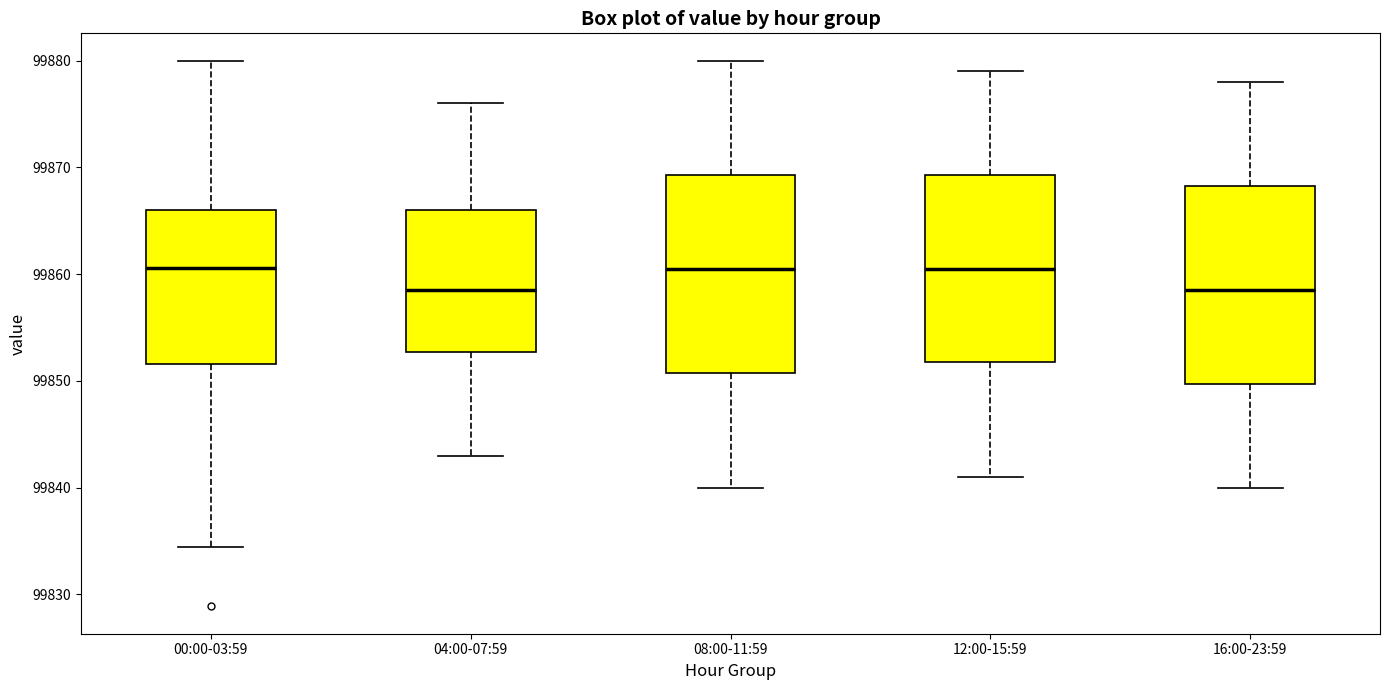

Reading left to right, read every box against the y-axis: the position of its median line, the range the box covers, and the ends of its whiskers. The values are not printed on the chart, so give them approximately, as read against the axis.

00:00-03:59: median 99861, box 99852 to 99866, whiskers 99834 to 99880
04:00-07:59: median 99859, box 99853 to 99866, whiskers 99843 to 99876
08:00-11:59: median 99861, box 99851 to 99869, whiskers 99840 to 99880
12:00-15:59: median 99861, box 99852 to 99869, whiskers 99841 to 99879
16:00-23:59: median 99859, box 99850 to 99868, whiskers 99840 to 99878